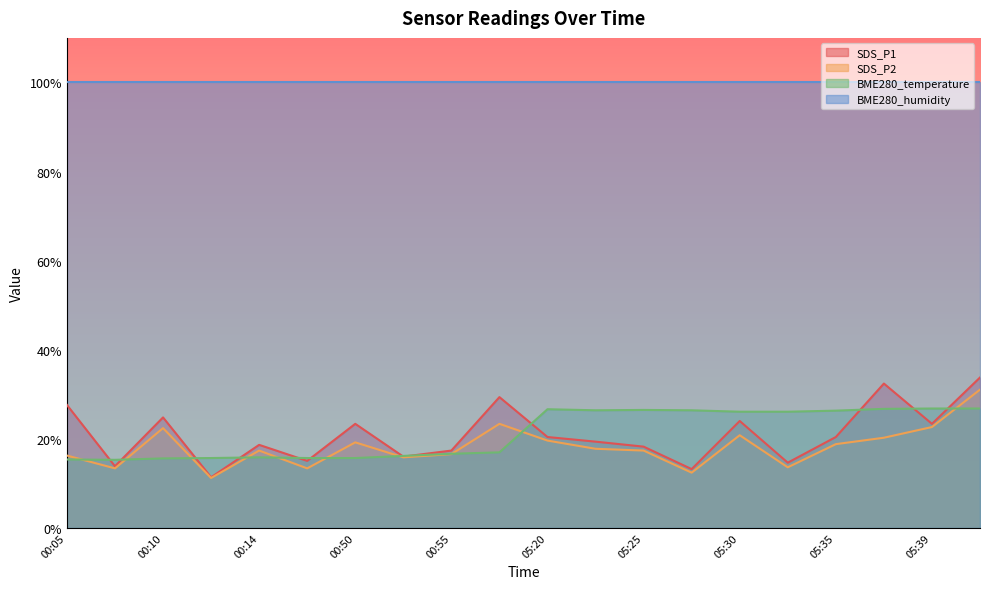

At which category does BME280_temperature reach its first local valley?

00:07